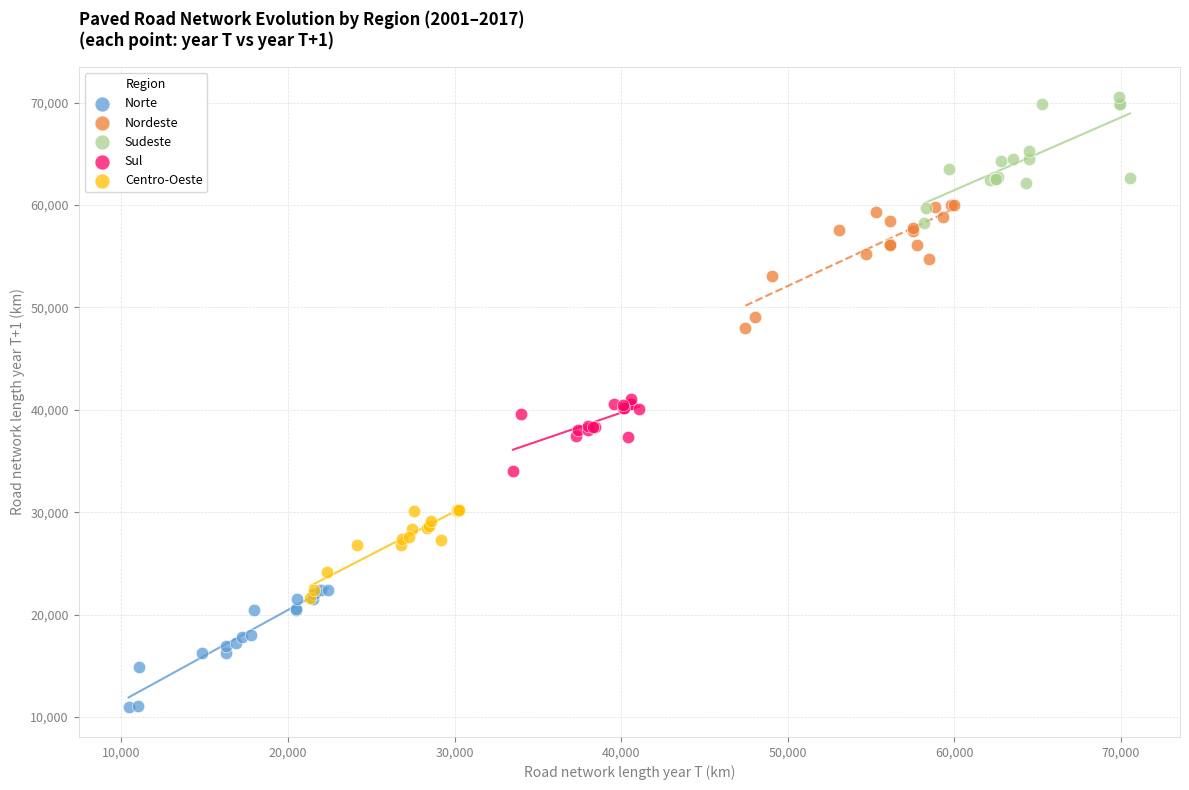

Which series reaches the minimum Y coordinate?

Norte